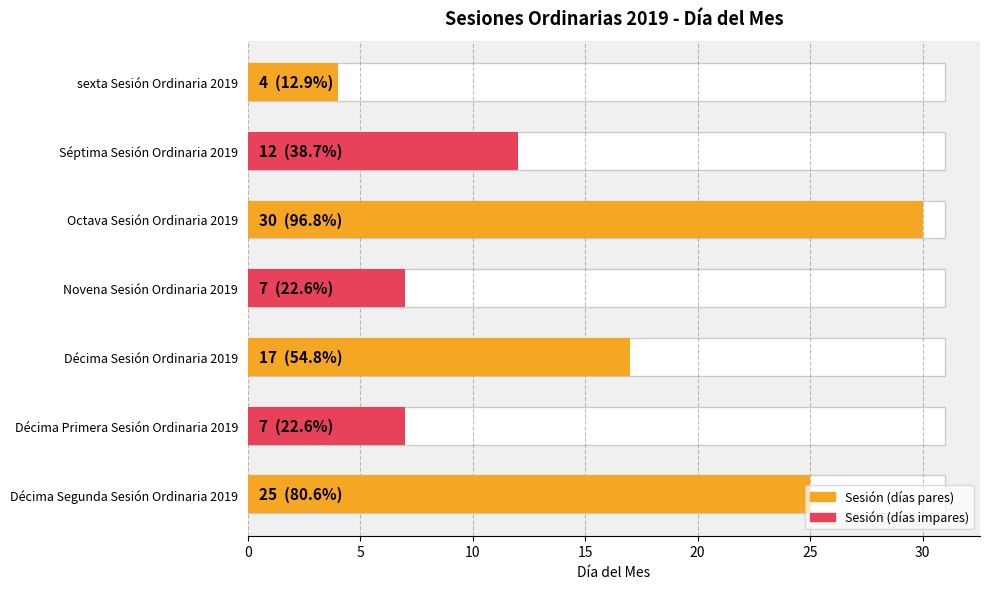

Where is Día nearest to the value 17?

Décima Sesión Ordinaria 2019